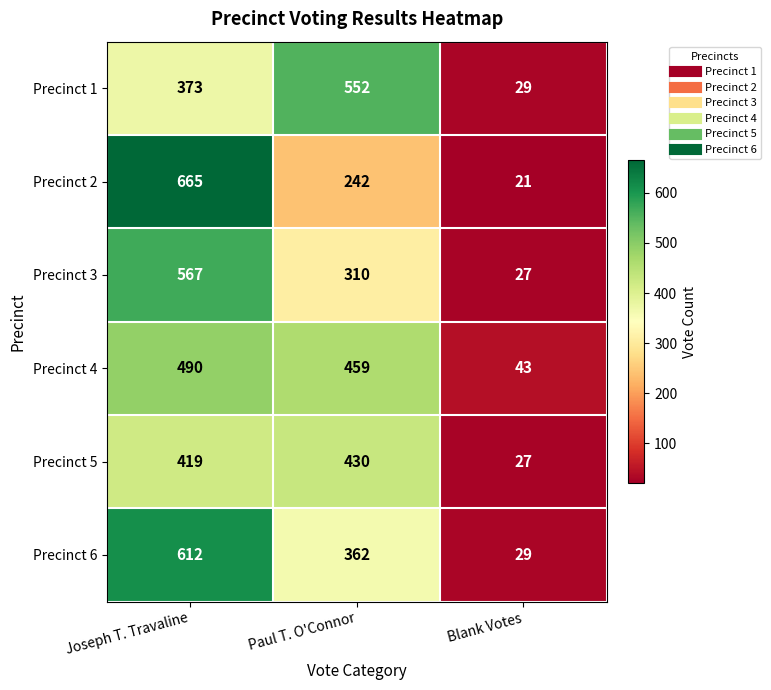

What is the sum of all Precinct 4 values?

992